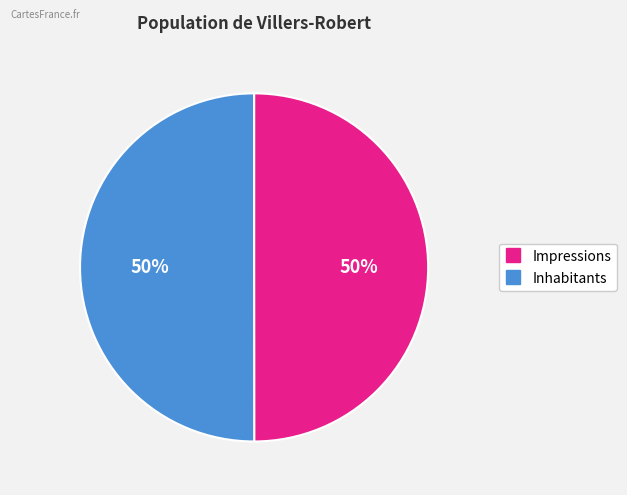

To the nearest percent, what percentage of the pie is Impressions?

50%